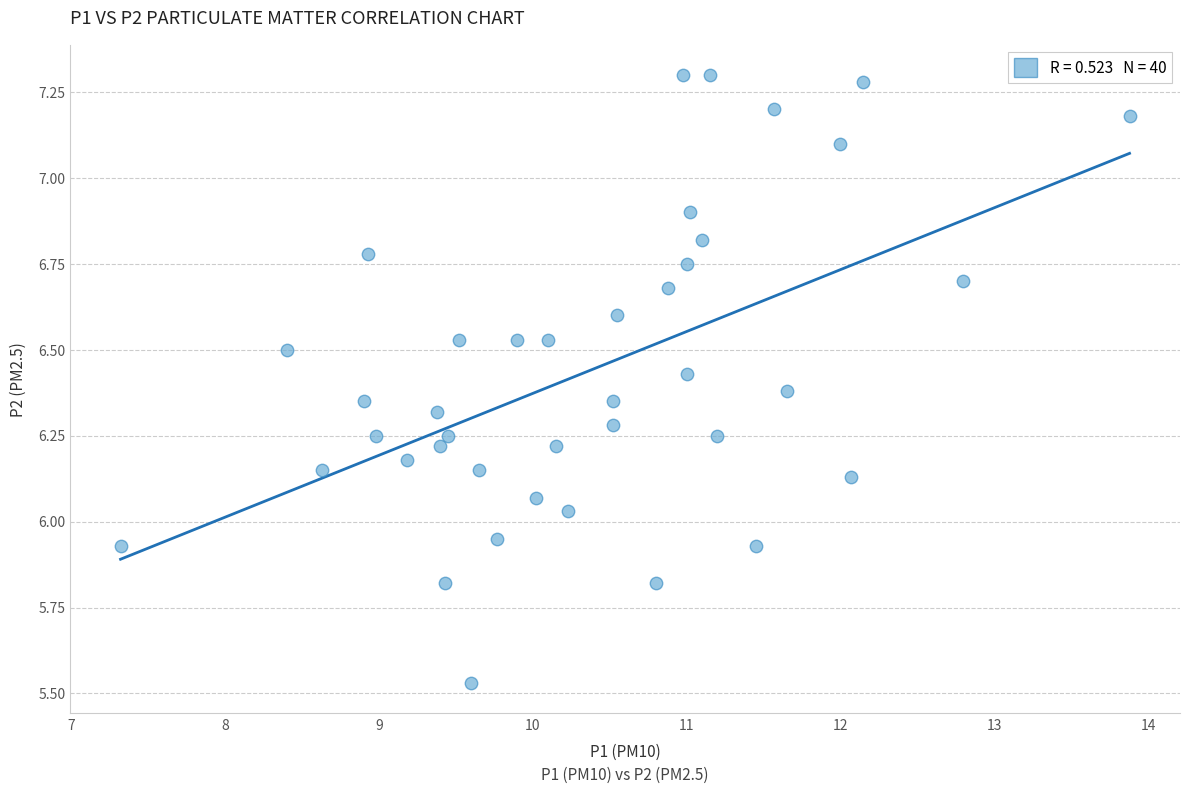

What is the range of Y values (max minus min)?

1.8